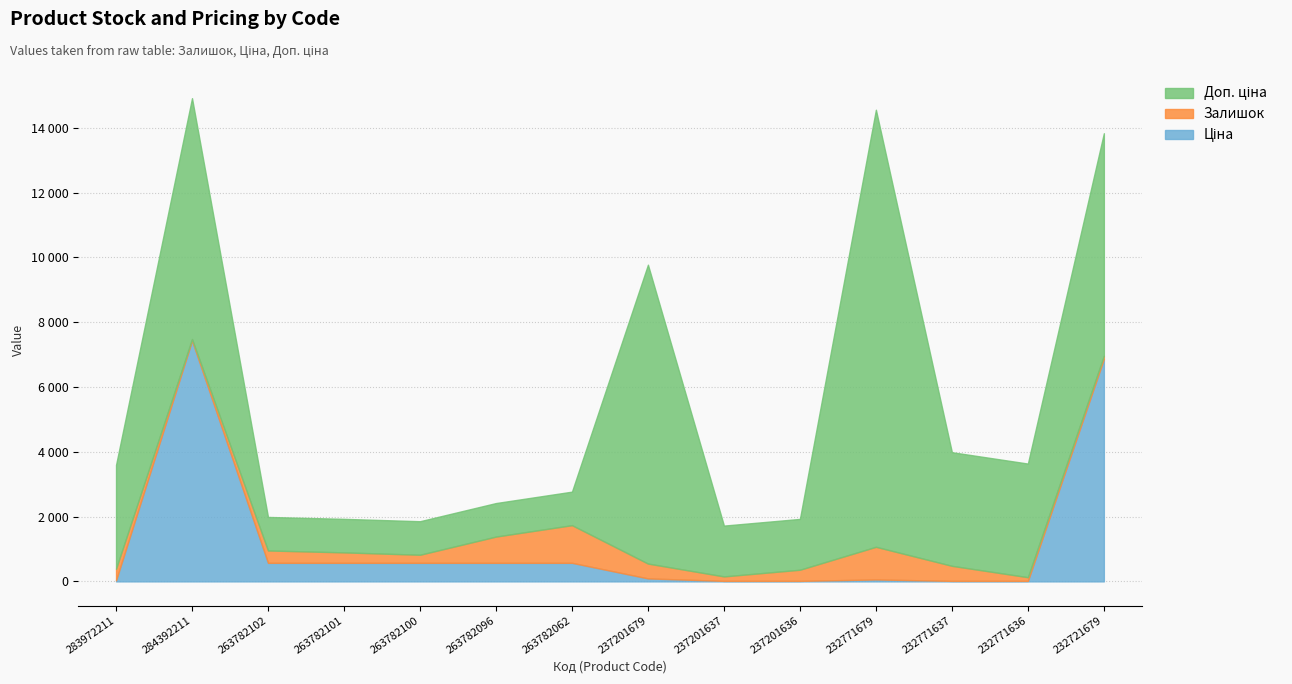

What position from the left is 232771637?

12